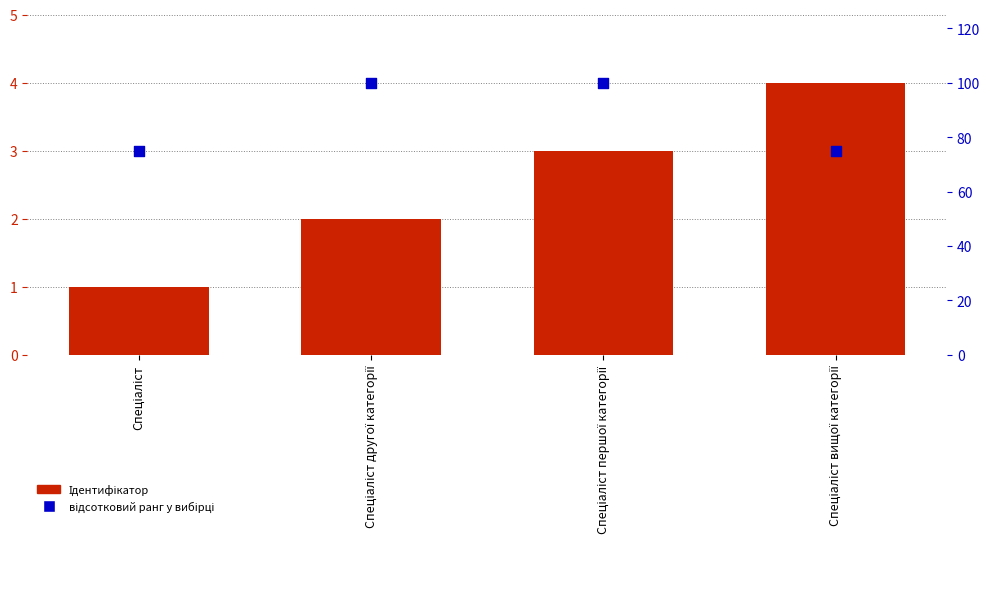

At which category is the sum across all series the highest?

Спеціаліст першої категорії